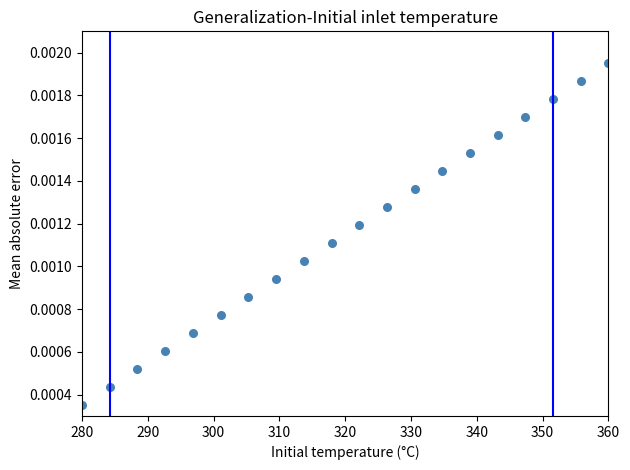

What is the range of X values (max minus min)?

80.0